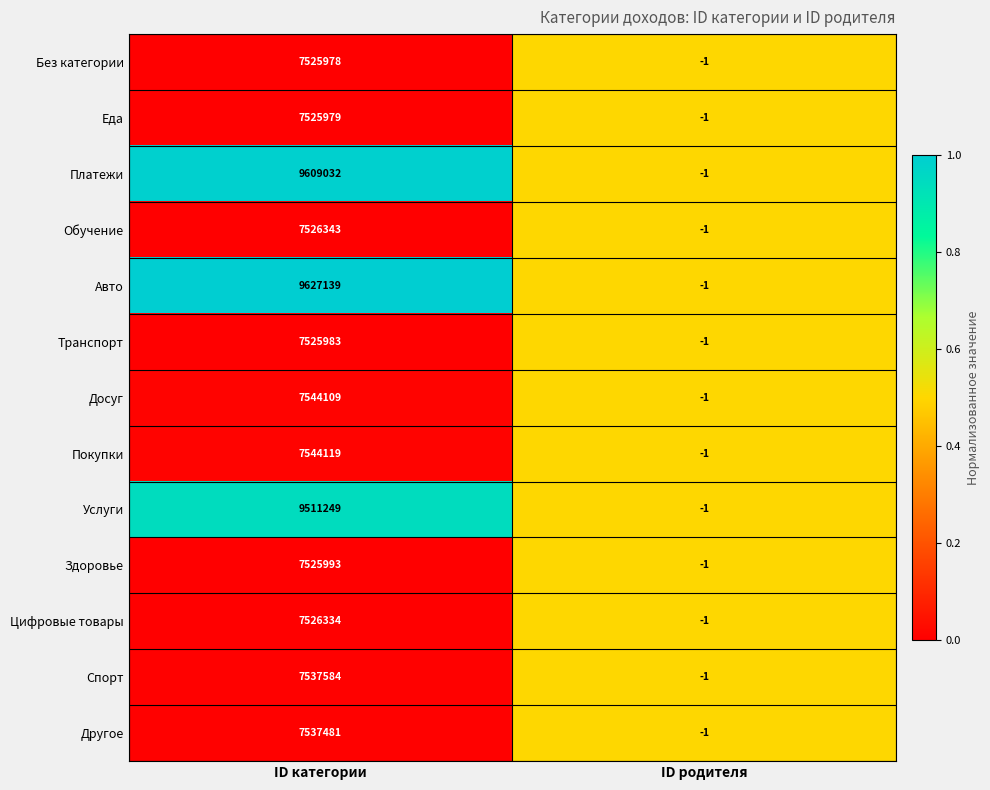

Which label corresponds to the largest value in the chart?

ID категории